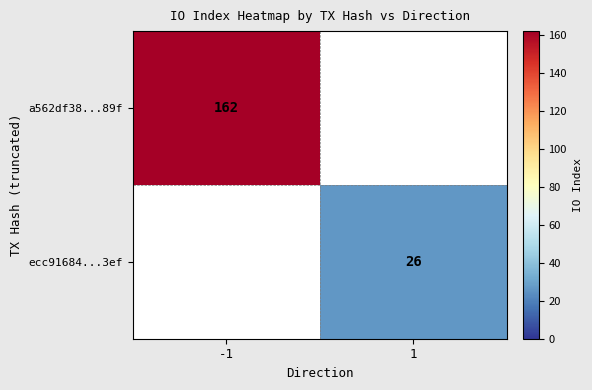

True or false: a562df38...89f has a value of 112 at -1.

False